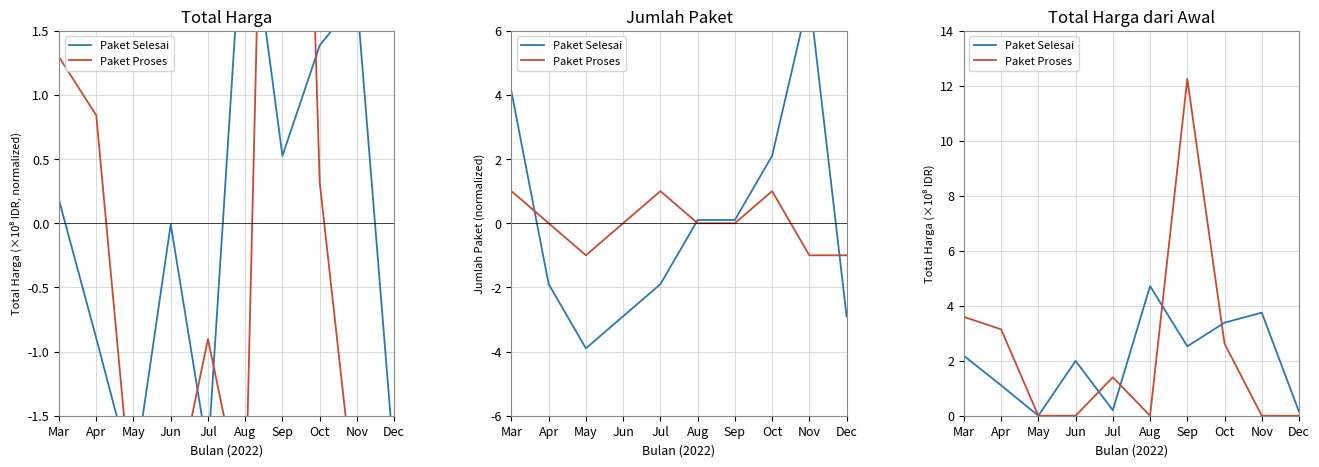

Which series has the largest total across all categories?

Paket Proses